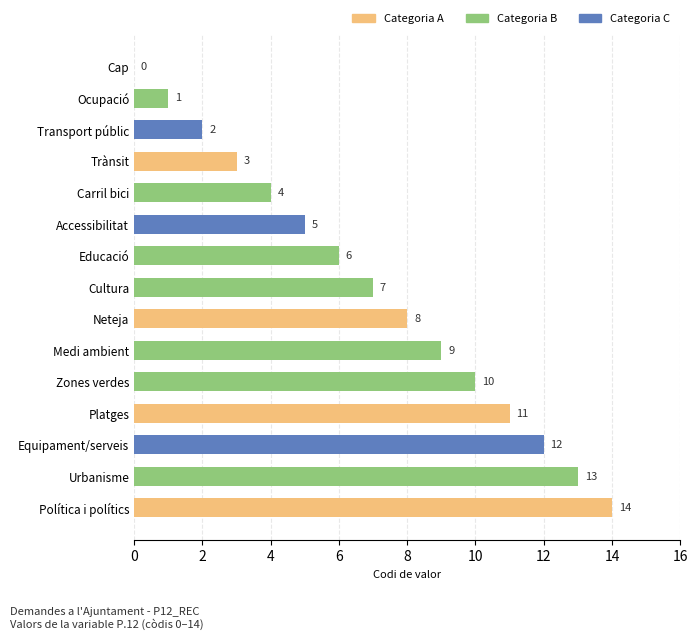

Between Cultura and Platges, which is larger?

Platges